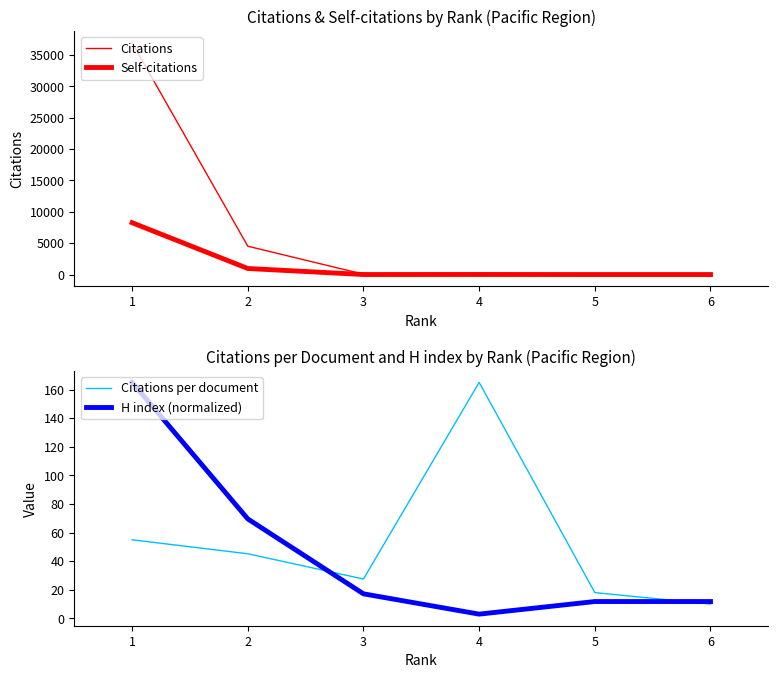

The value of Citations per document at 1 is 54.9. True or false?

True